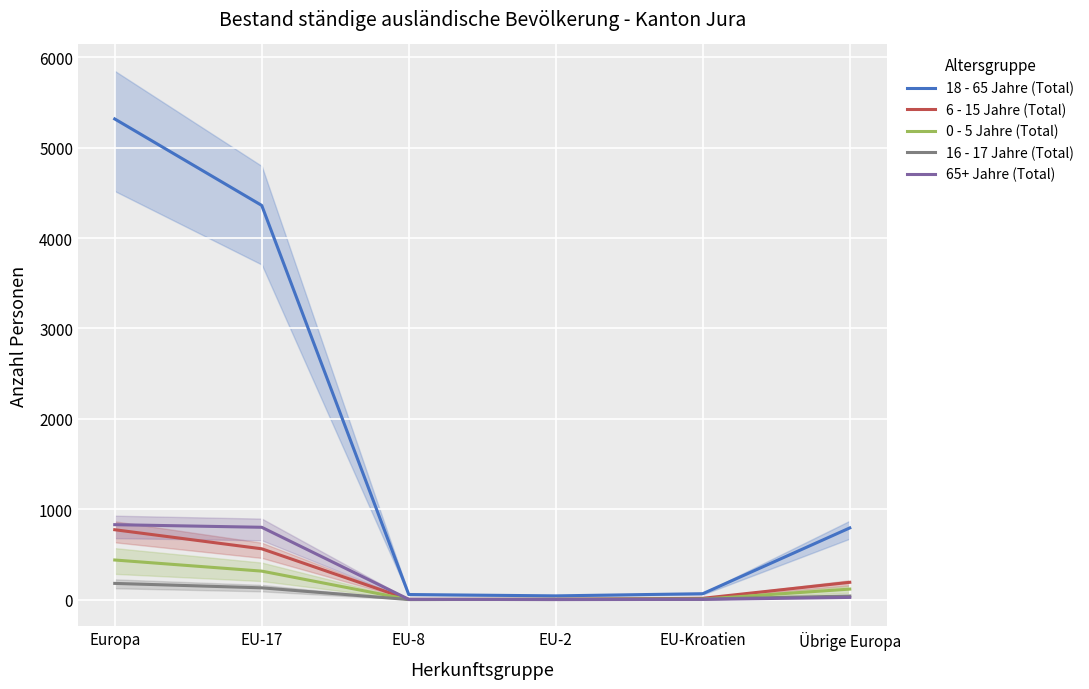

List the labels in order of 18 - 65 Jahre (Total) value, largest first.

Europa, EU-17, Übrige Europa, EU-Kroatien, EU-8, EU-2